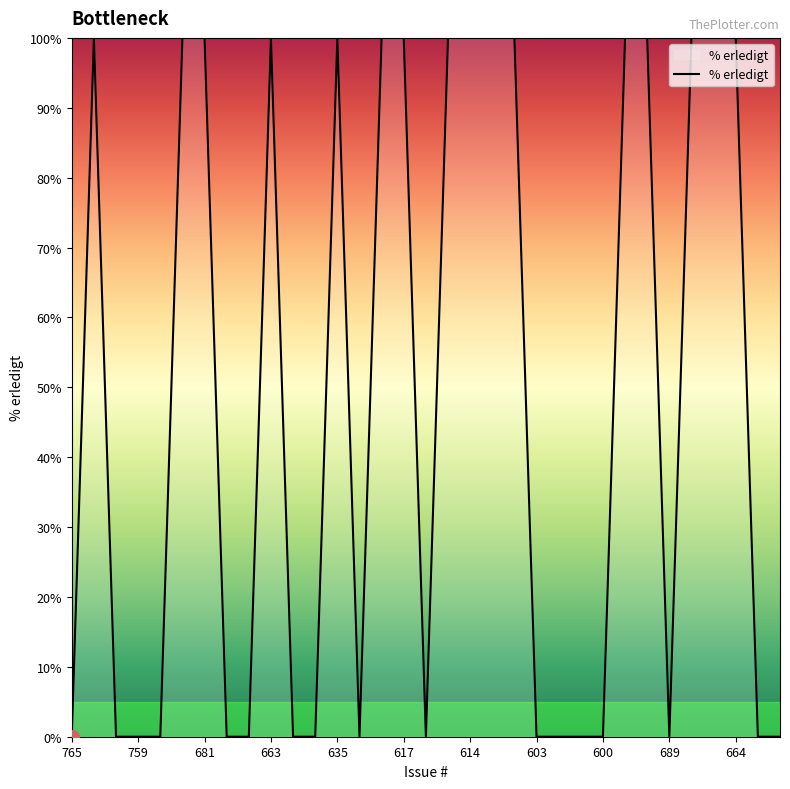

What is the difference between the maximum and minimum values?

100